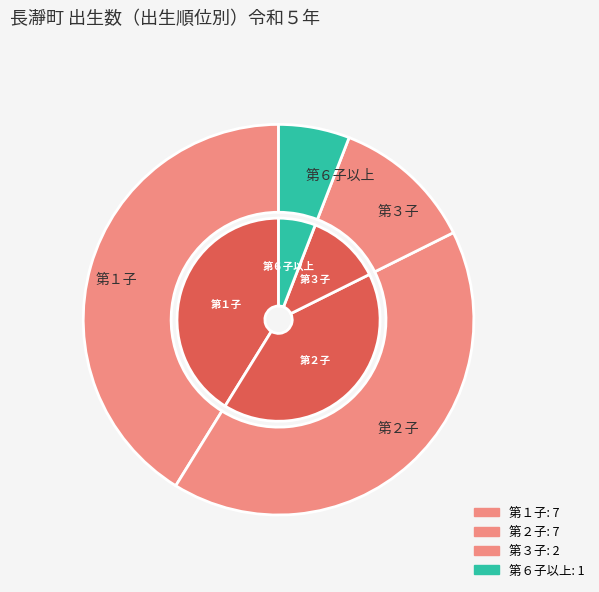

Which slice is the largest?

第１子